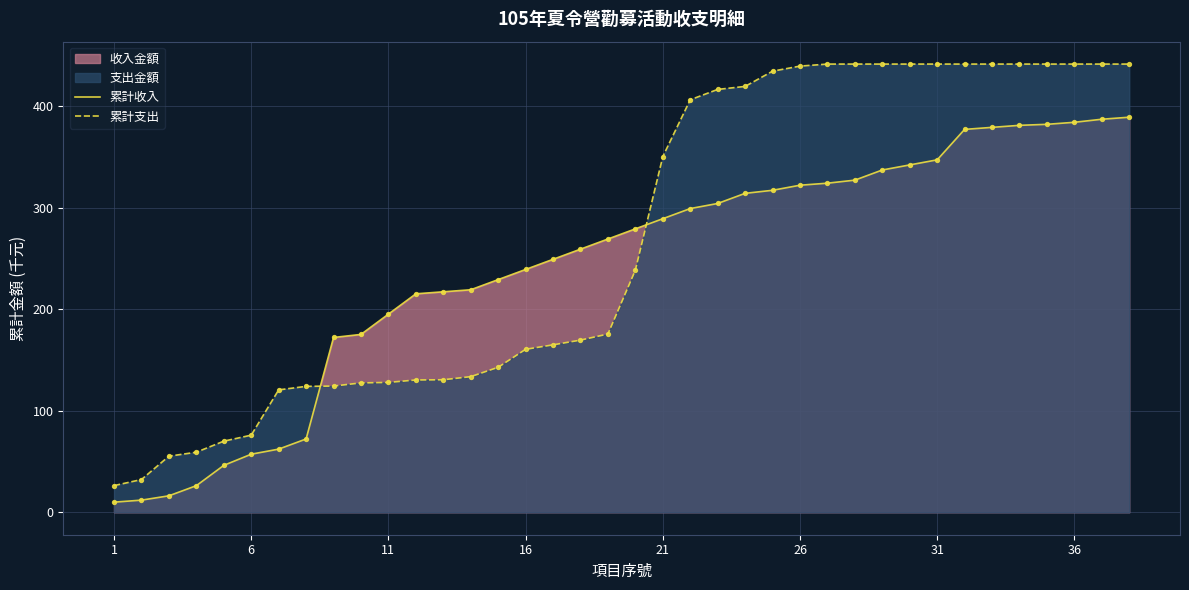

The value of 累計支出 at 26 is 439.6. True or false?

True